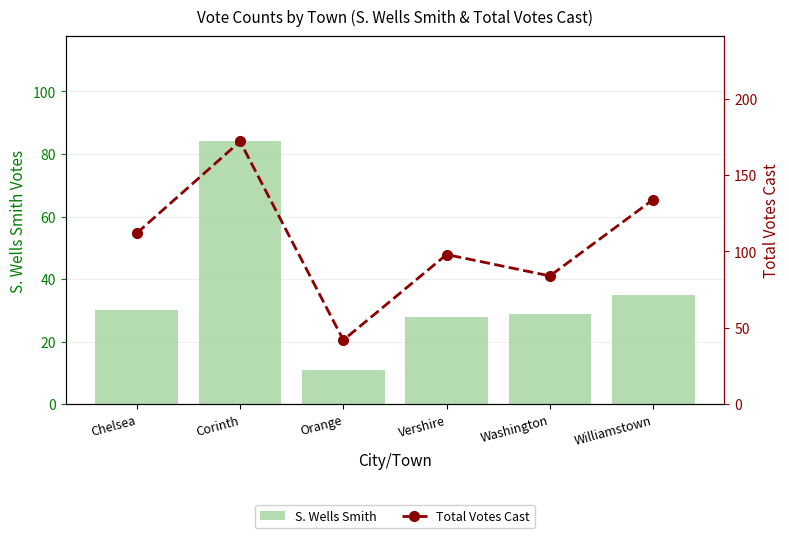

What is the average value of the S. Wells Smith series?

36